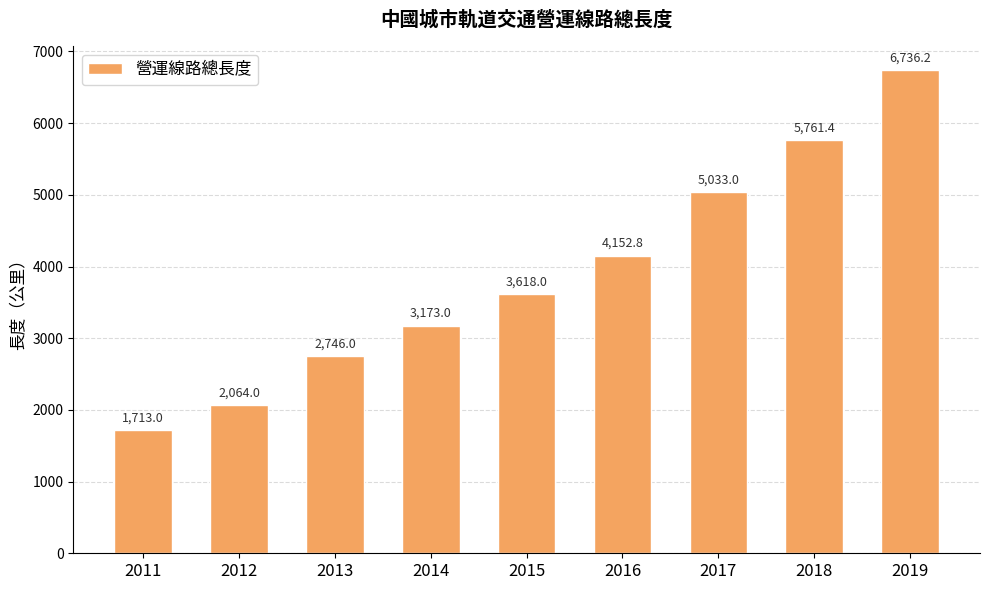

What is the difference between the maximum and second lowest values?

4672.2